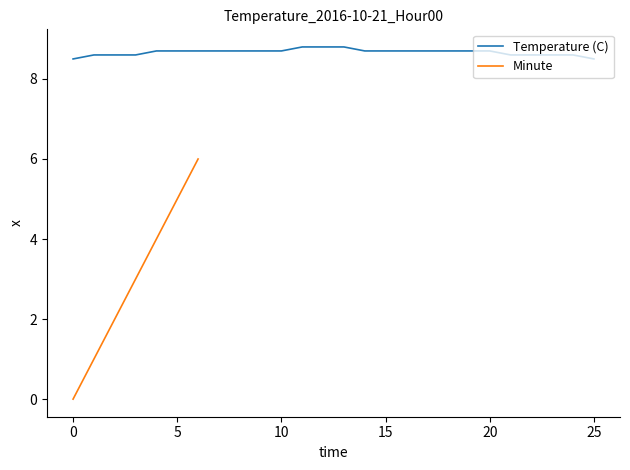

Reading left to right, list all the values displayed in this chart.

8.5	8.6	8.6	8.6	8.7	8.7	8.7	8.7	8.7	8.7	8.7	8.8	8.8	8.8	8.7	8.7	8.7	8.7	8.7	8.7	8.7	8.6	8.6	8.6	8.6	8.5